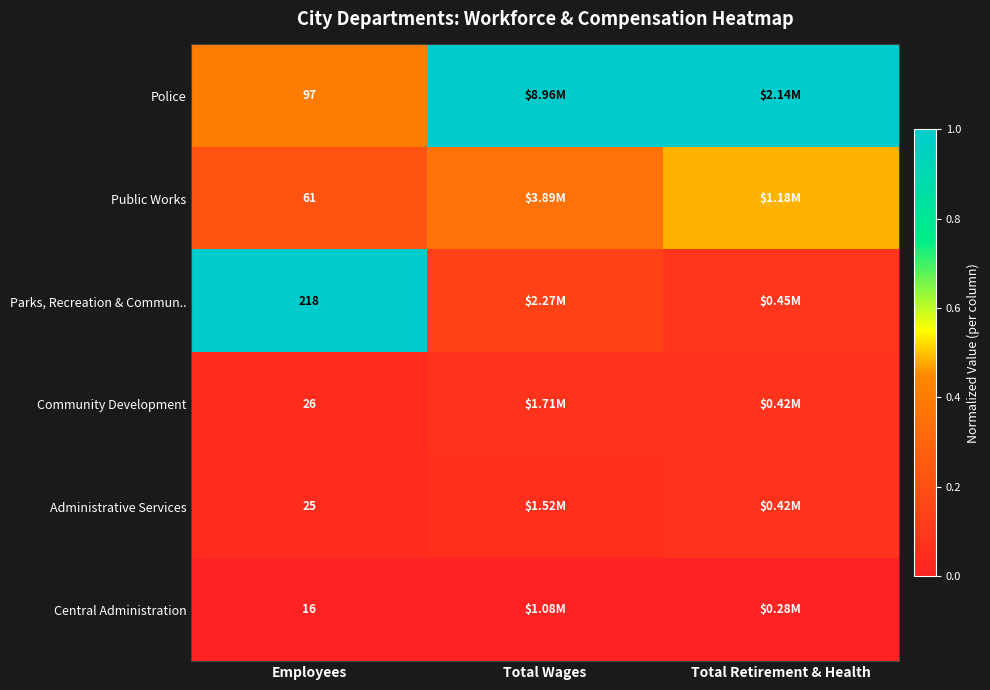

Rank the series at Employees from highest to lowest value.

Parks, Recreation & Commun.., Police, Public Works, Community Development, Administrative Services, Central Administration